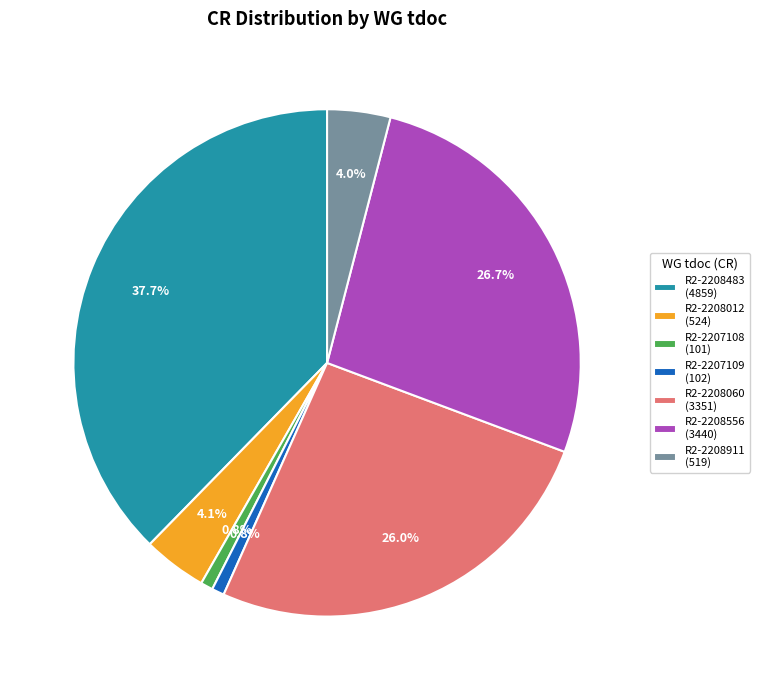

Is there a majority slice in this chart?

No